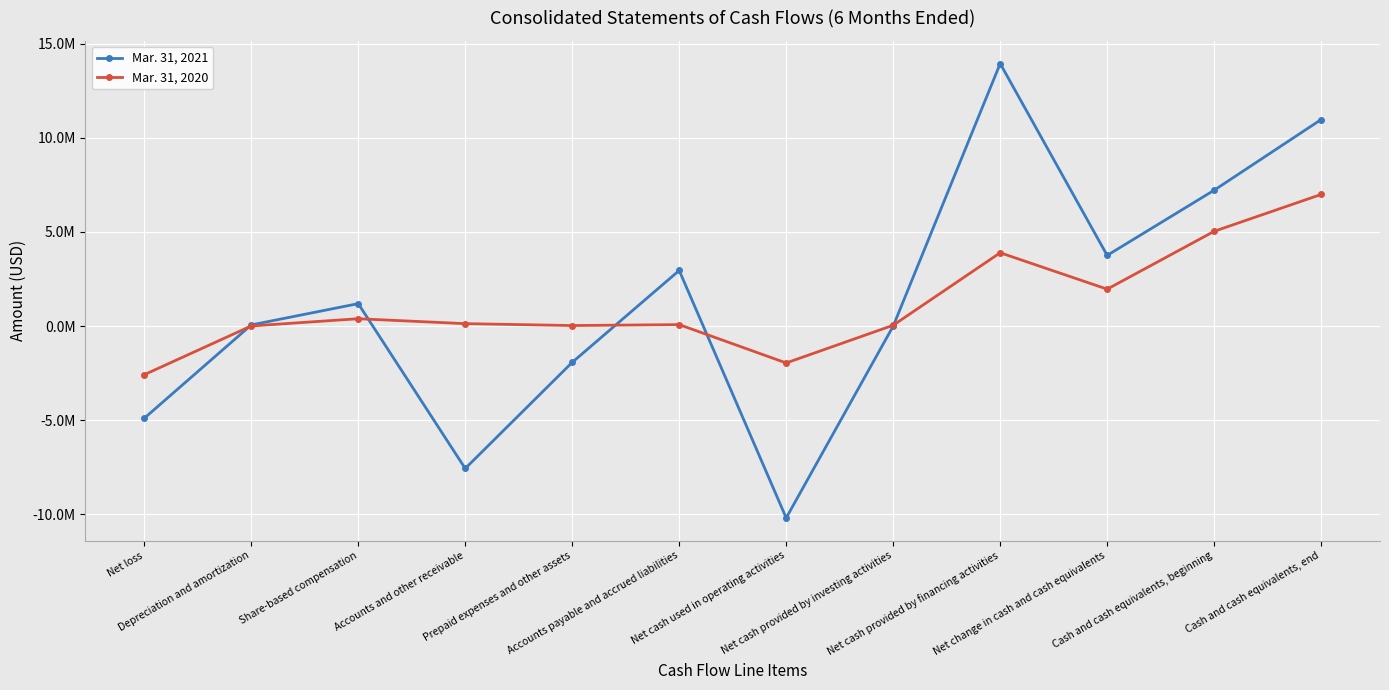

Reading left to right, extract all data points from this chart.

Mar. 31, 2021: -4897599	58647	1190347	-7564714	-1928522	2951784	-10190057	-4098	13937798	3752499	7213695	10966194
Mar. 31, 2020: -2583969	5054	388775	127146	27030	75805	-1960159	42359	3891801	1959347	5030583	6989930